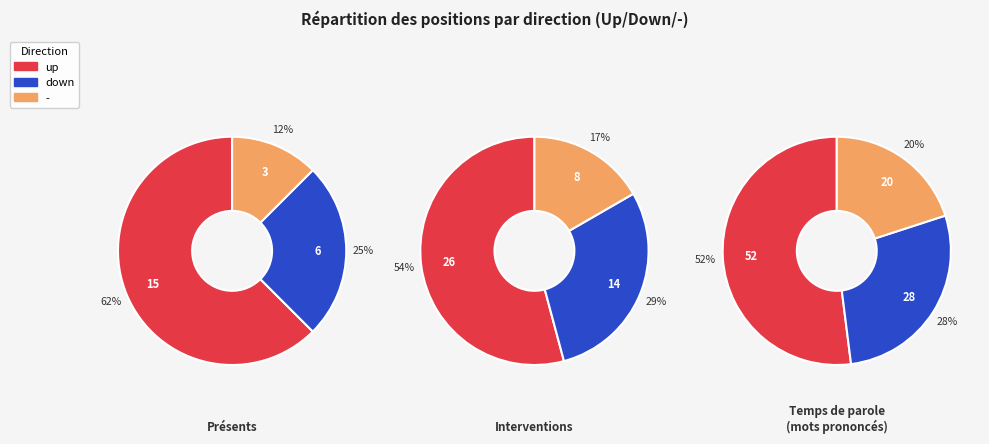

The down slice represents 28% of the pie. True or false?

True